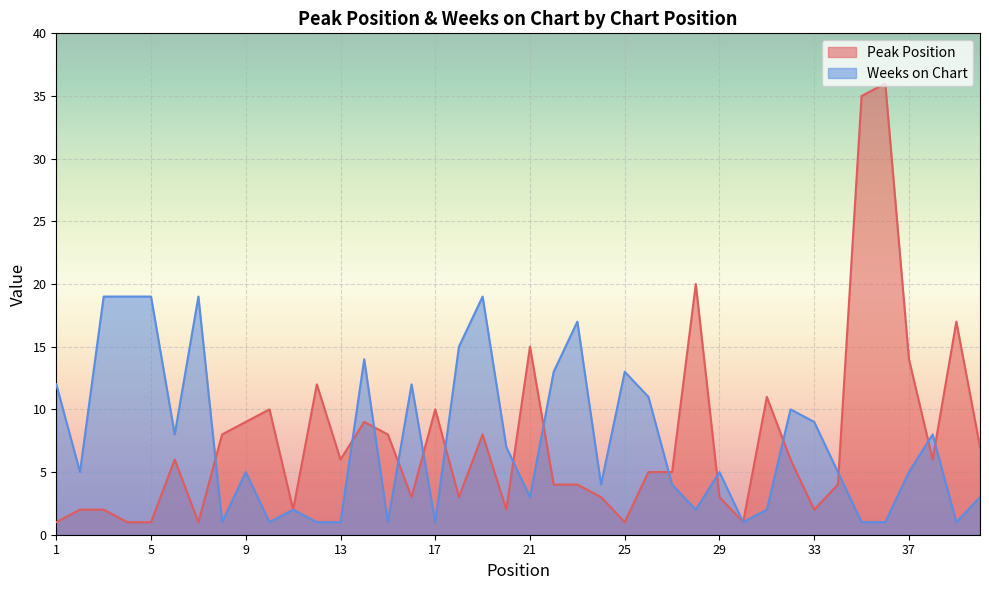

Where is the first local minimum for Peak Position?

7